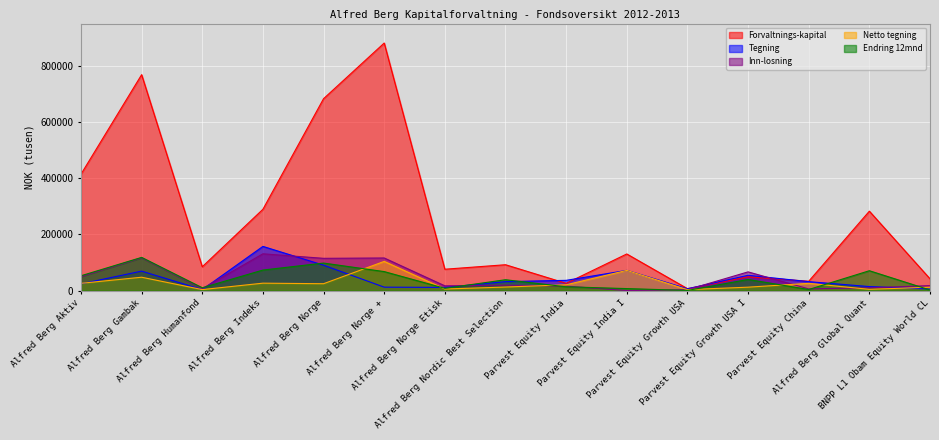

At which label is Tegning closest to 80263?

Parvest Equity India I